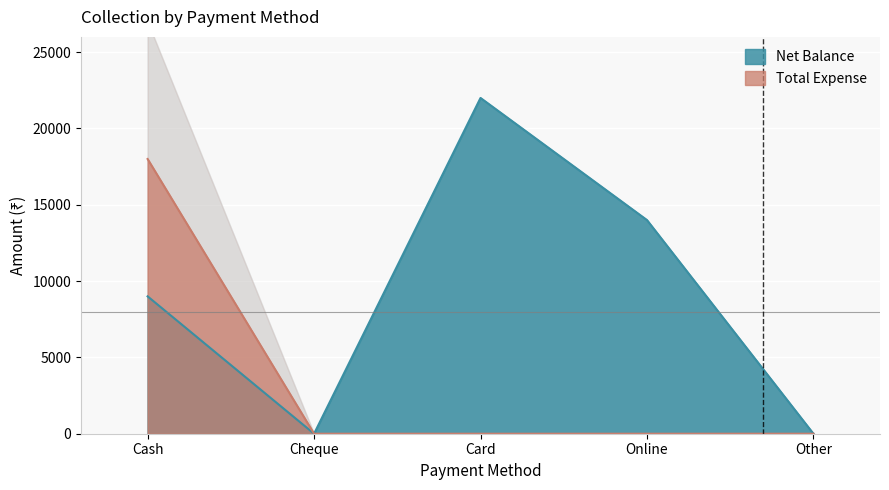

What is the average value of the Net Balance series?

9000